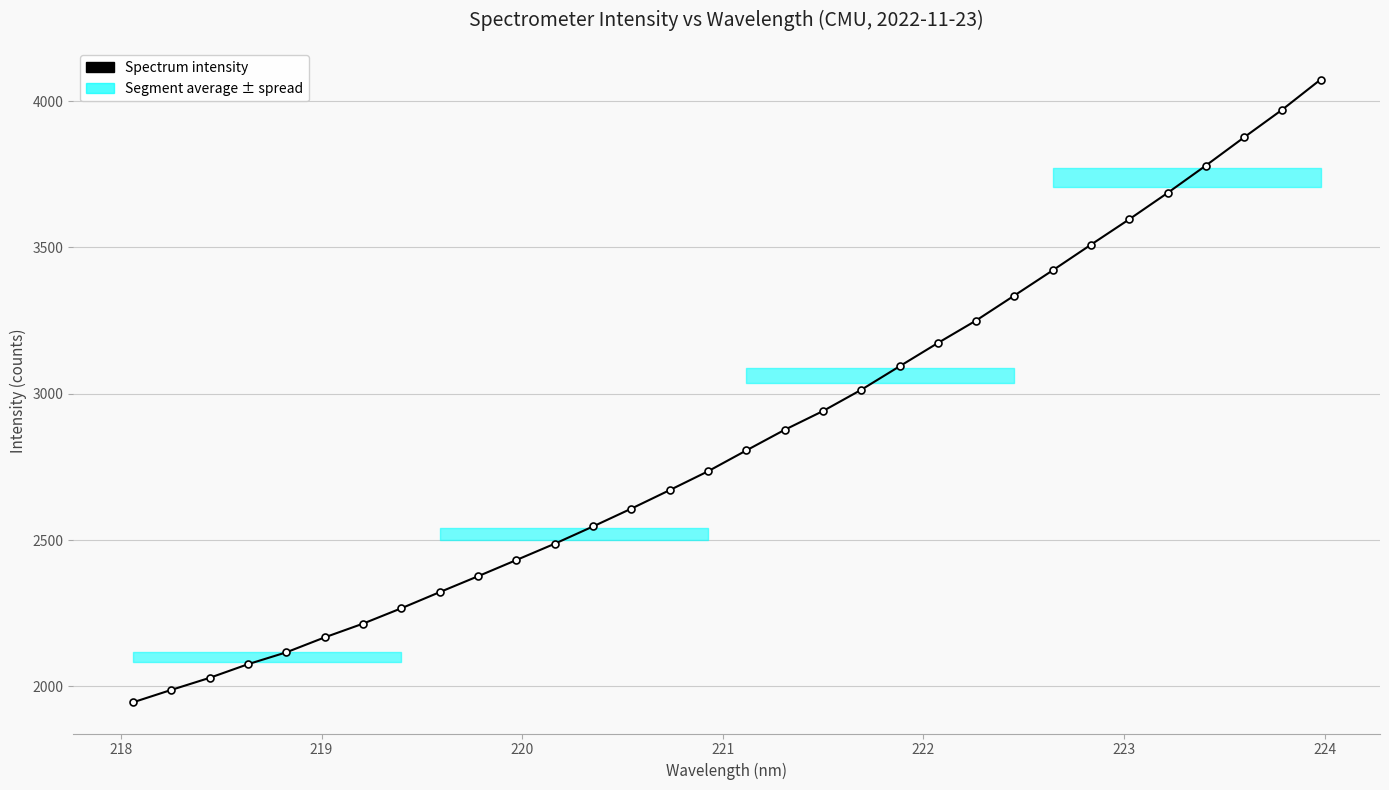

What is the greatest value displayed?

4073.9